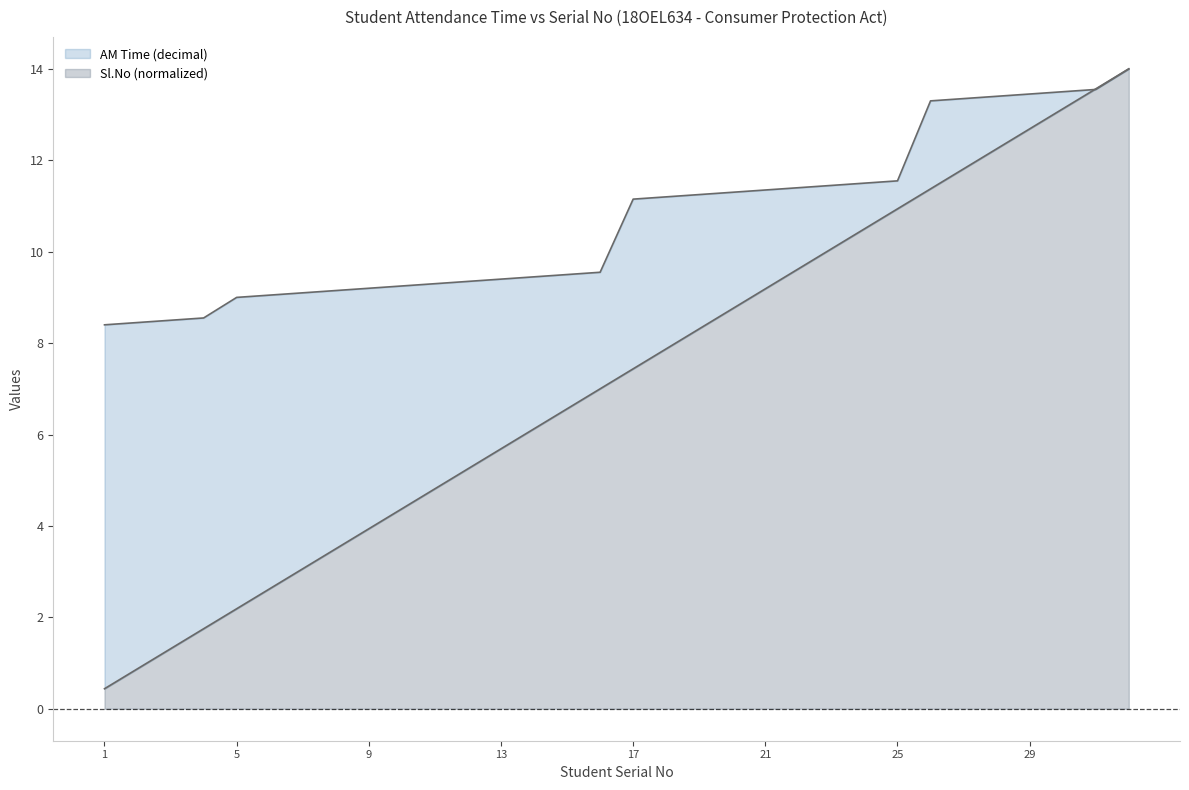

What is the difference between the maximum and minimum values in the Sl.No series?

13.6